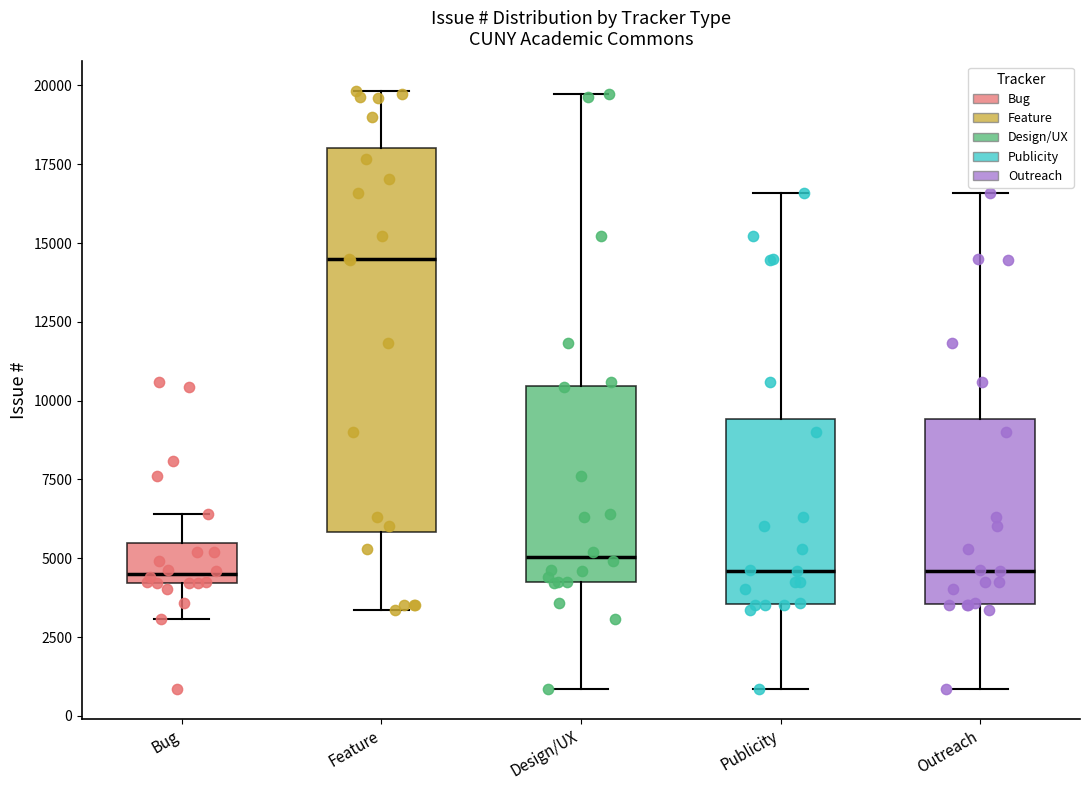

Which box has the highest median line?

Feature